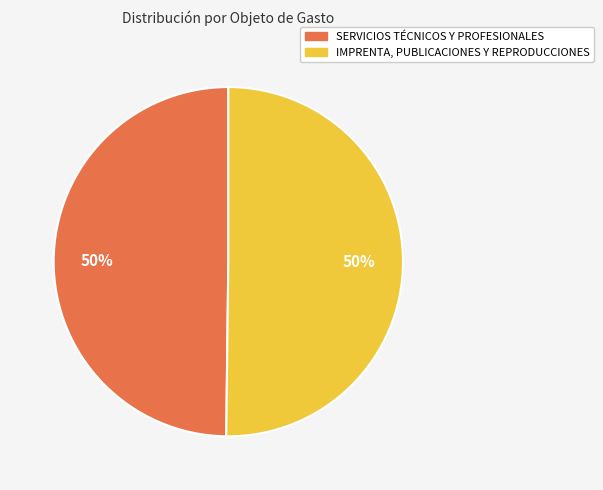

The IMPRENTA, PUBLICACIONES Y REPRODUCCIONES slice represents 64% of the pie. True or false?

False